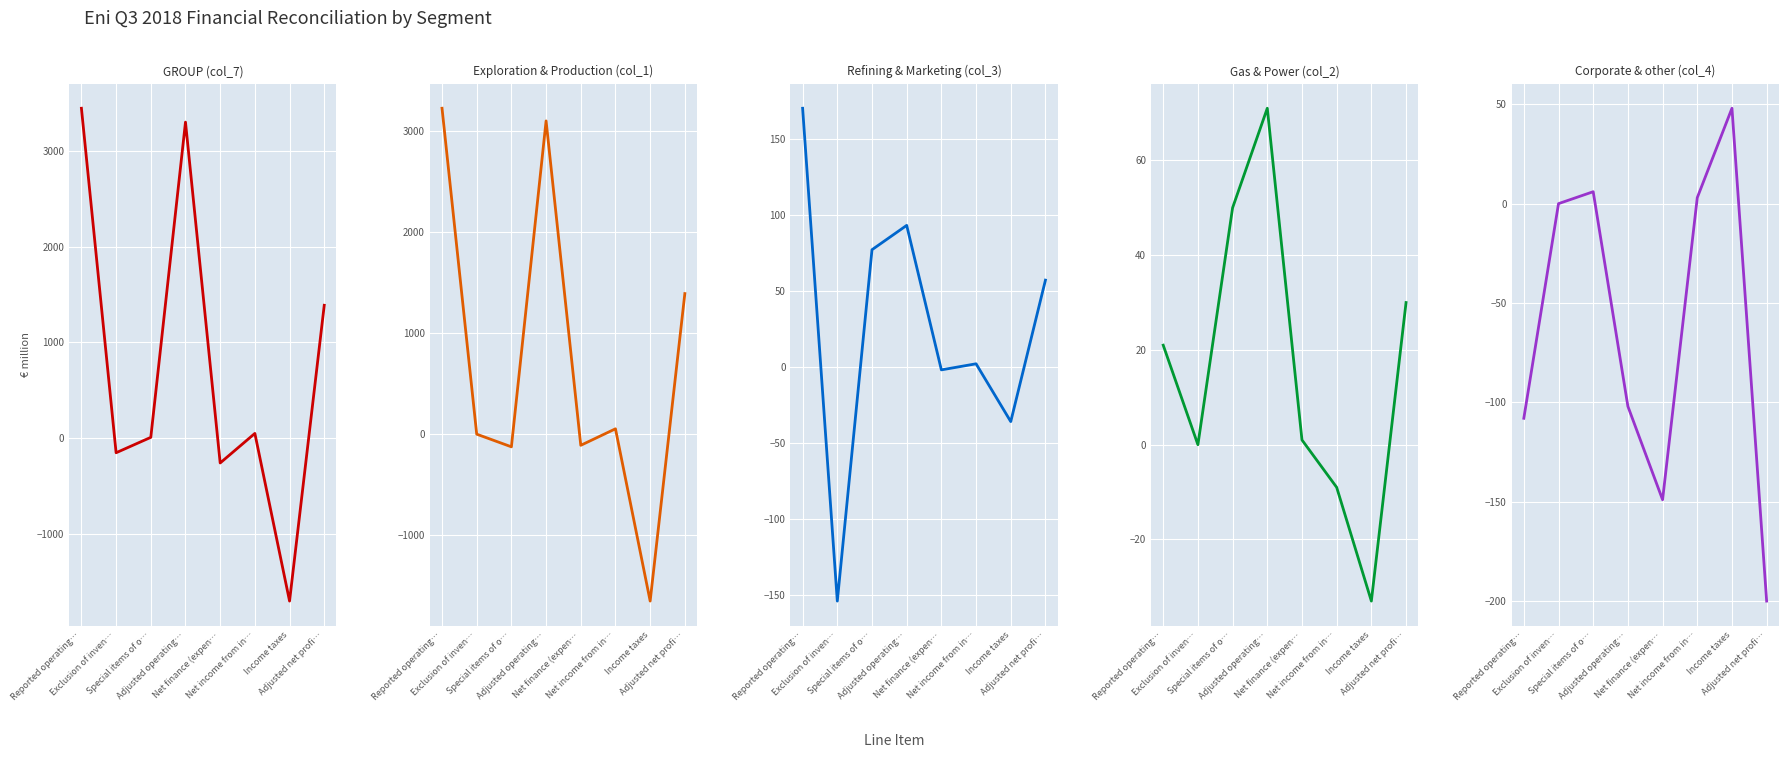

True or false: Gas & Power (col_2) has more than 0 points higher than both neighbors.

True